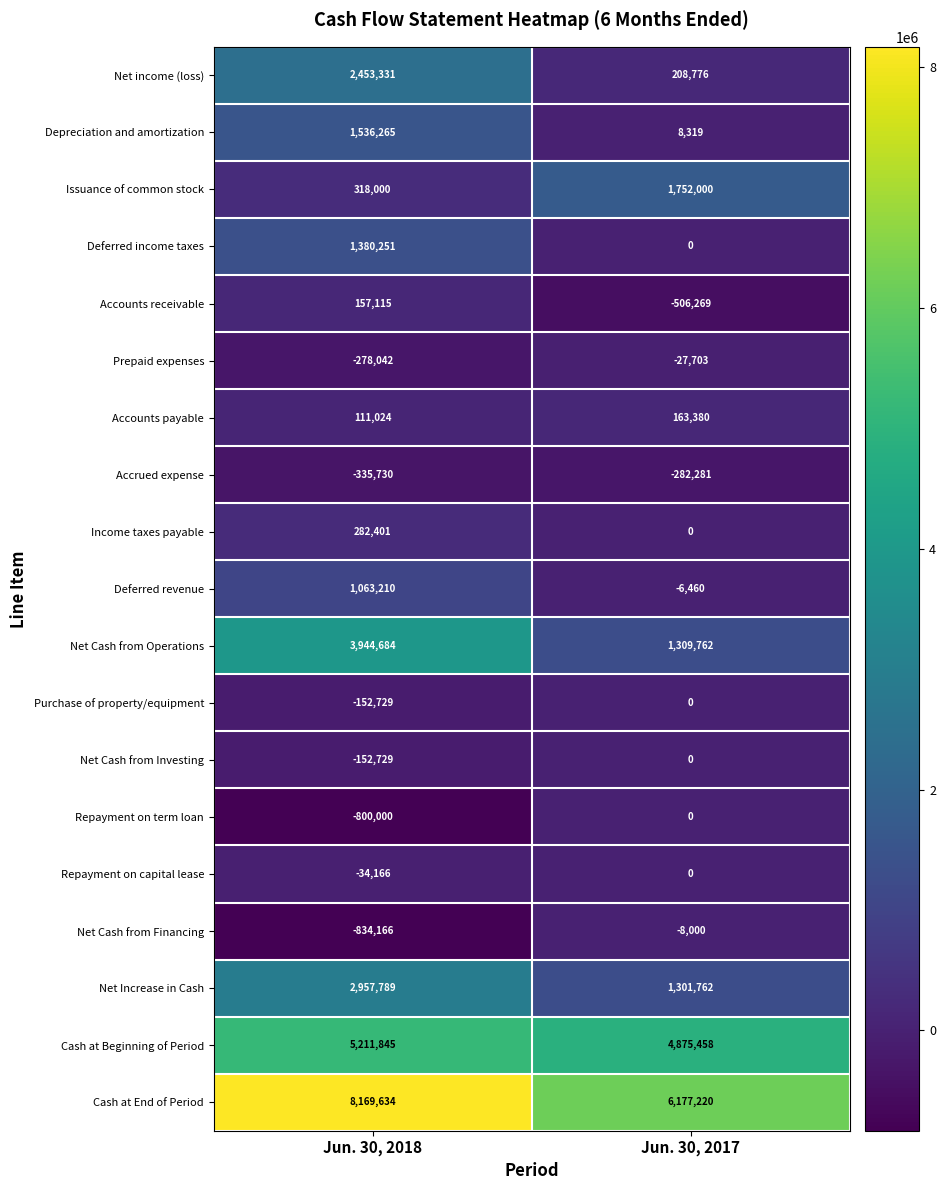

What is the minimum value shown in the chart?

-834166